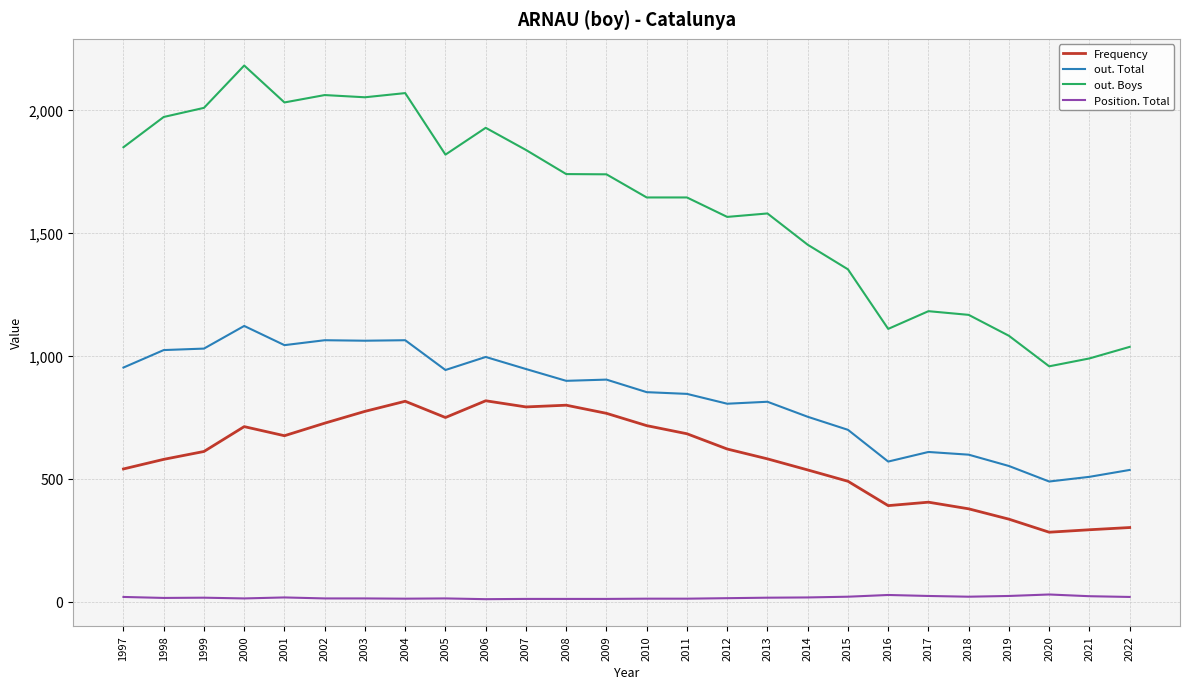

What is the difference between the Frequency values at 1998 and 2021?

286